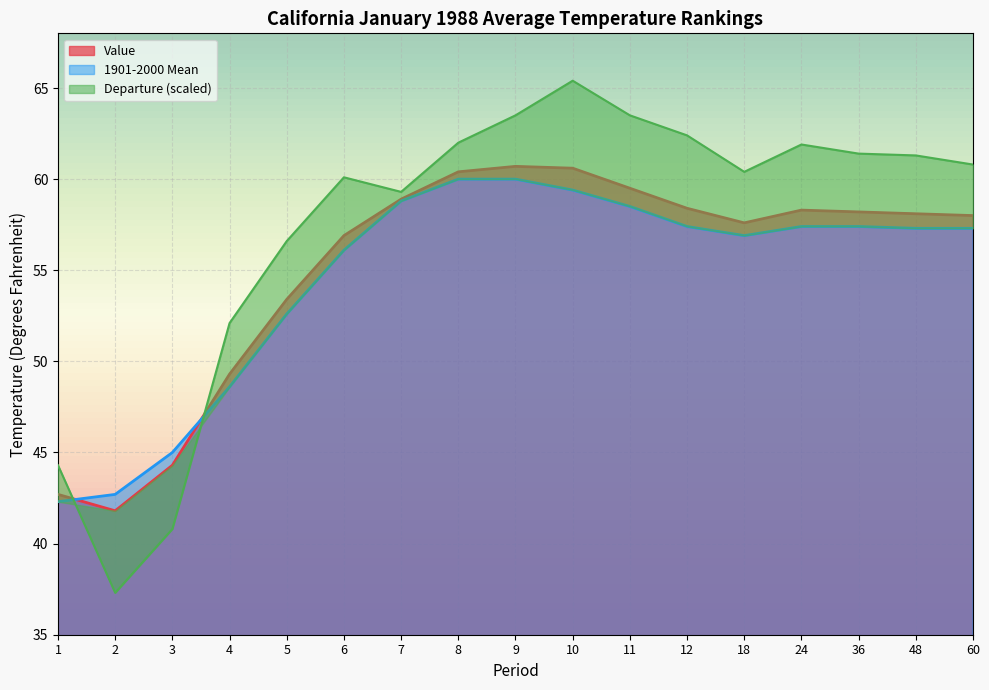

Between 24 and 18, which is larger?

24